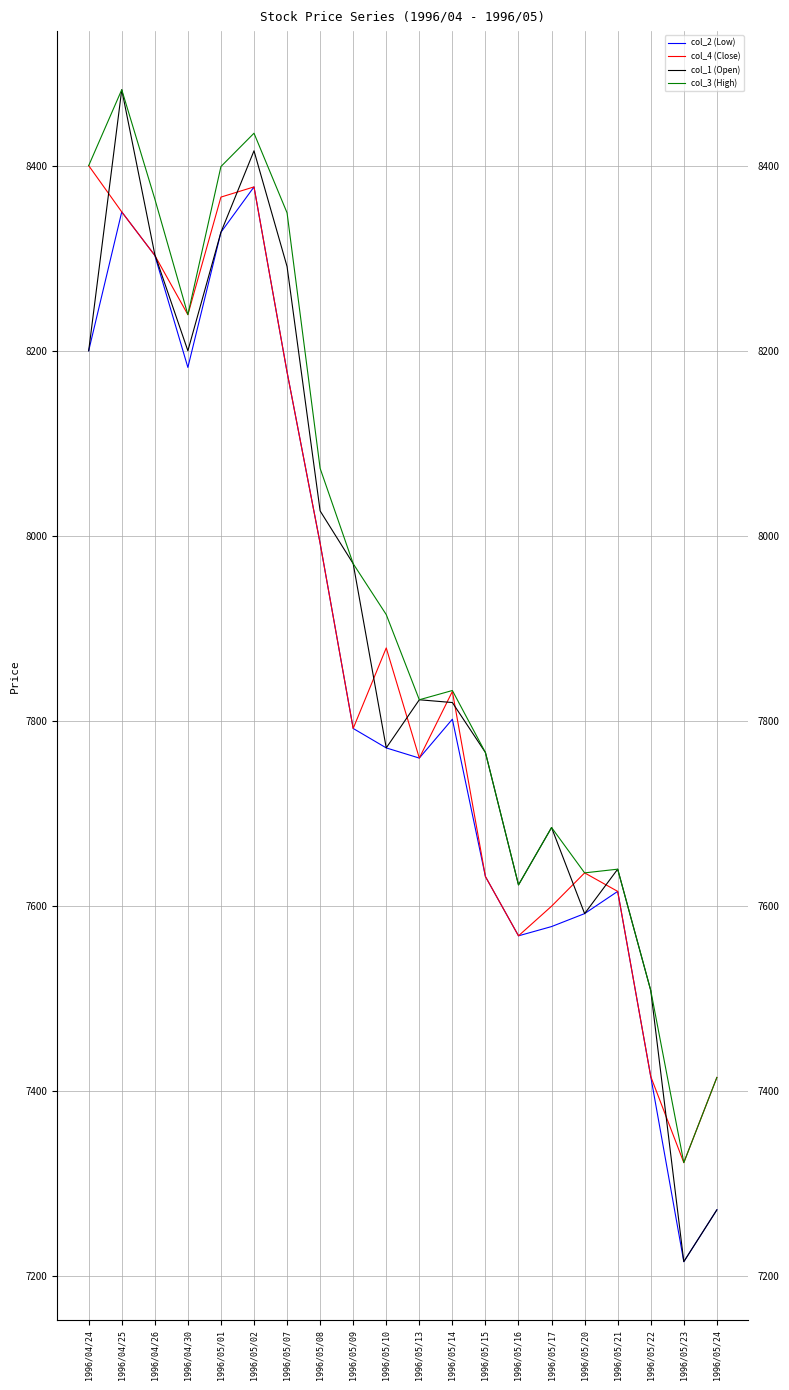

Which series changed the most between 1996/04/26 and 1996/05/23?

col_1 (Open)